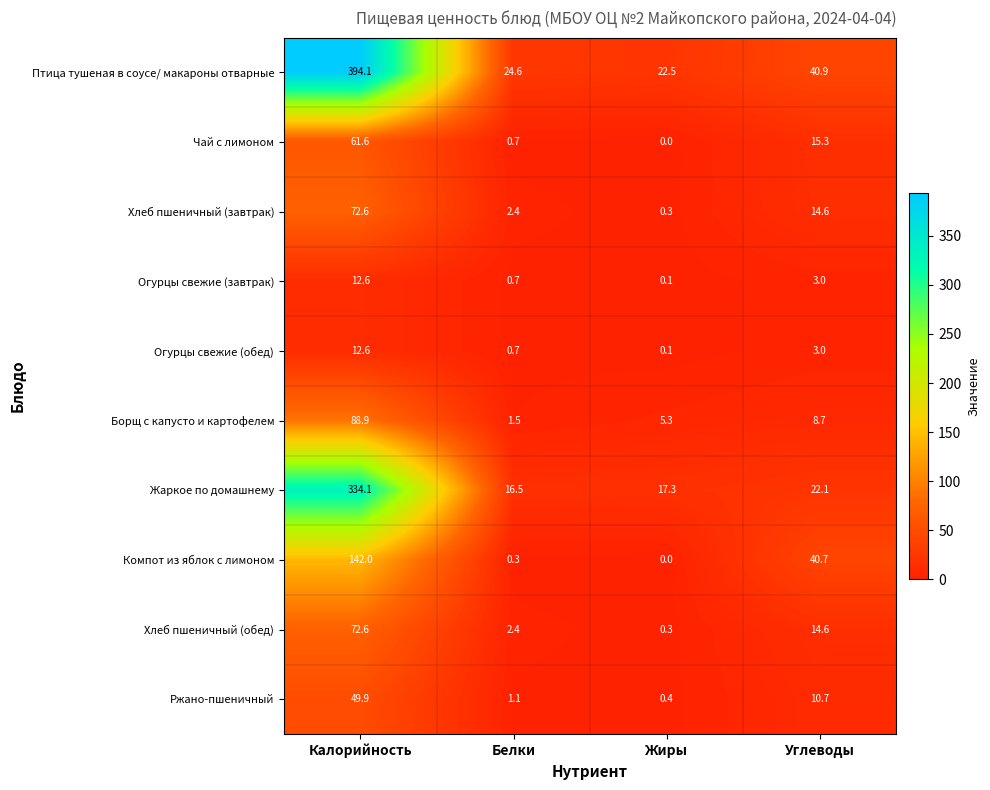

At which category does the chart reach its minimum across all series?

Жиры